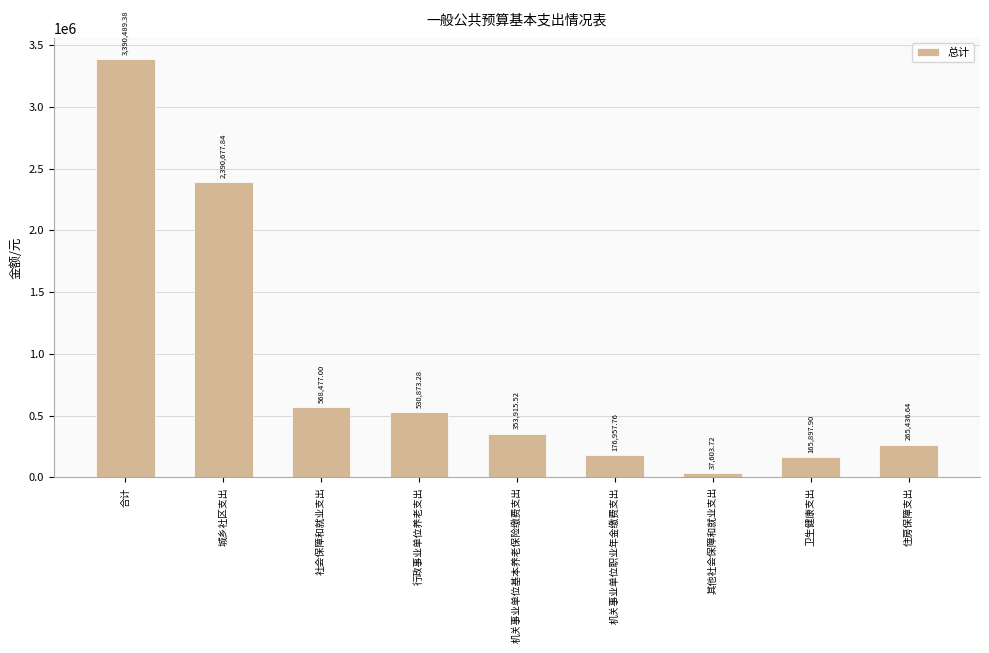

Where is the data nearest to the value 1714046?

城乡社区支出